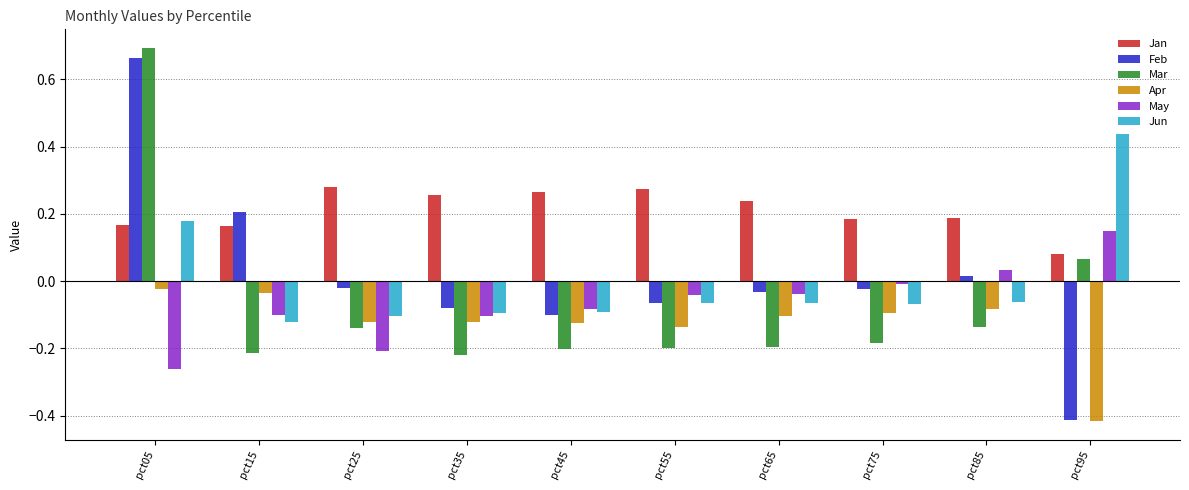

Which category has the lowest value across all series?

pct95